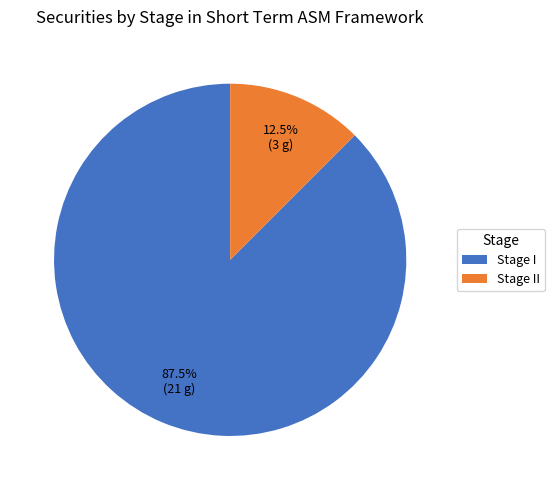

What is the ratio of the value at Stage II to the value at Stage I?

0.1